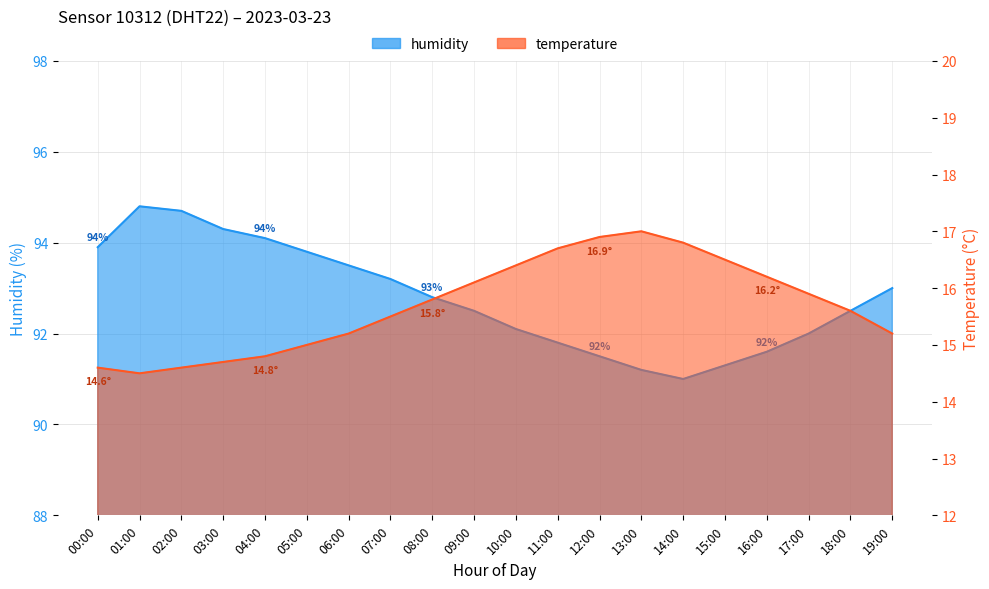

What is the label of the 3rd point from the right?

17:00